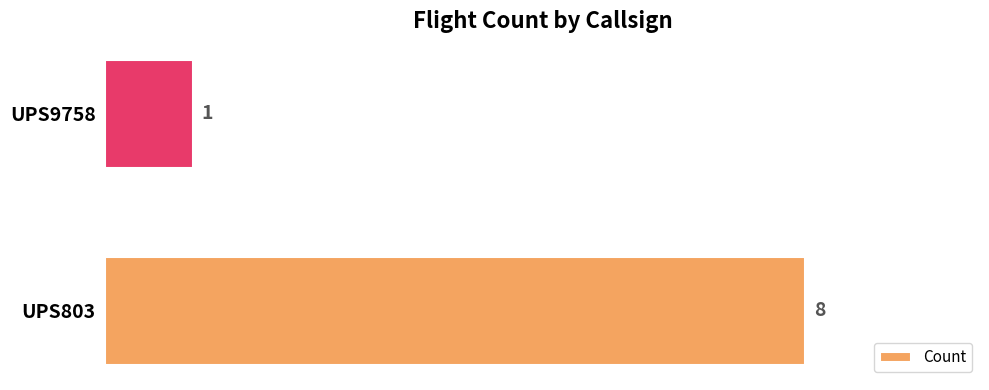

Count the number of categories in the chart.

2